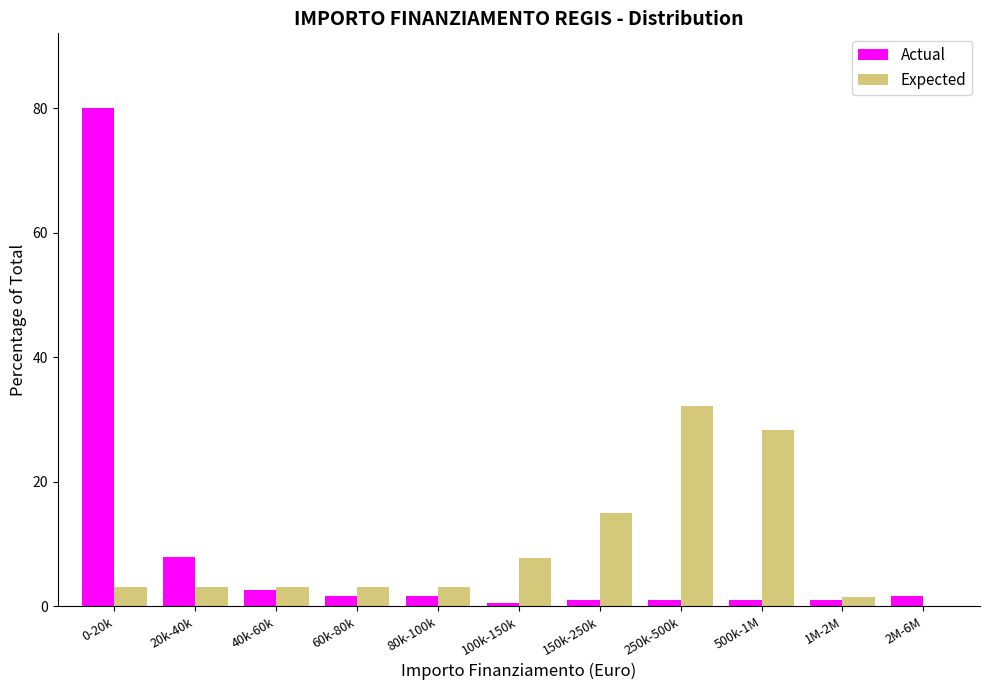

Is the value of Actual at 80k-100k greater than the value of Expected at 100k-150k?

No